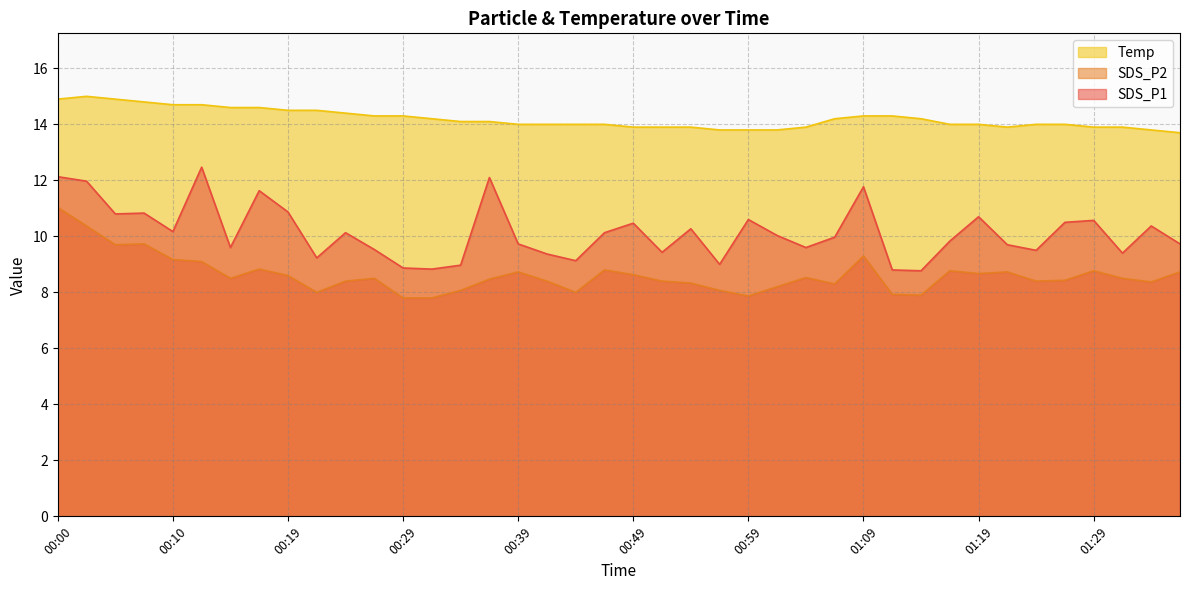

True or false: Temp has a value of 14.2 at 00:32.

True